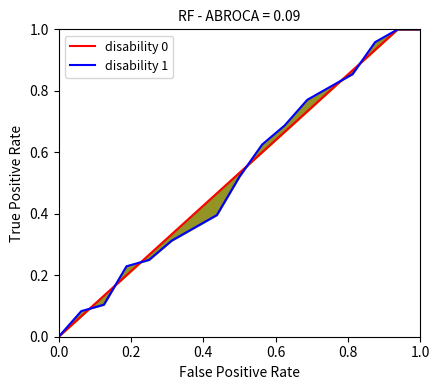

True or false: disability 1 has more than 0 points higher than both neighbors.

False